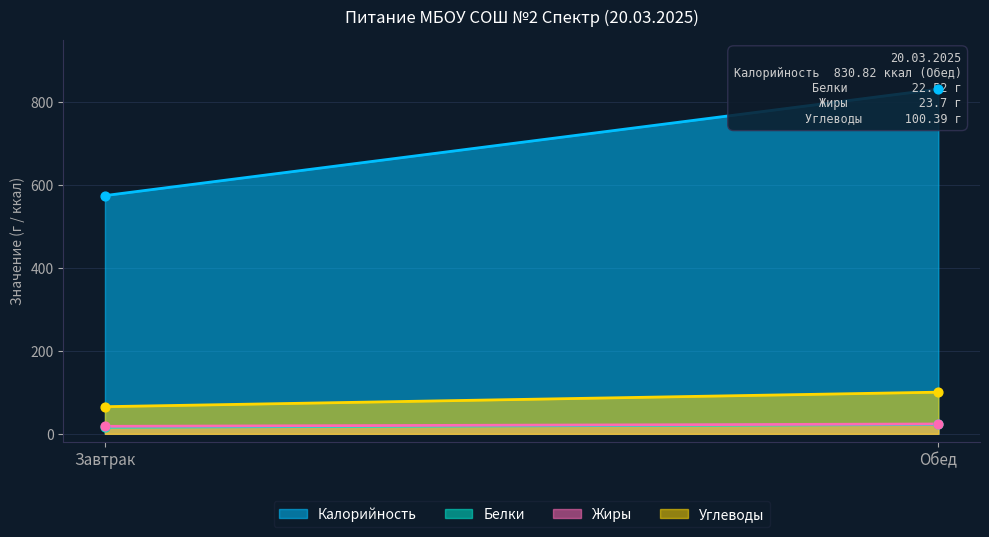

What are all the series names shown in the legend?

Калорийность, Белки, Жиры, Углеводы